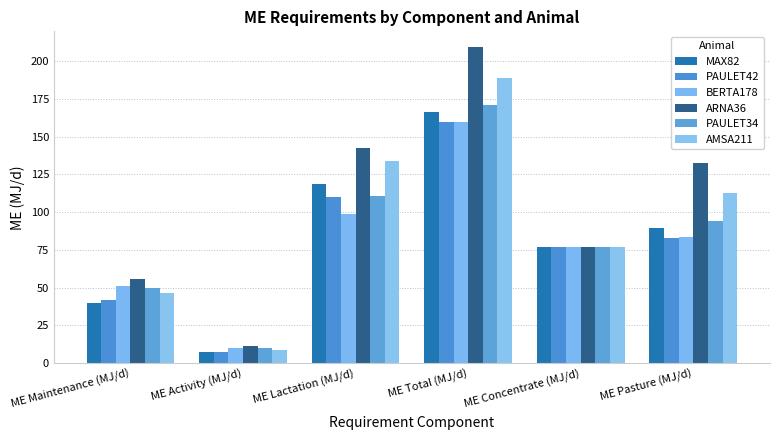

What is the sum of the BERTA178 values at ME Concentrate (MJ/d) and ME Lactation (MJ/d)?

175.6